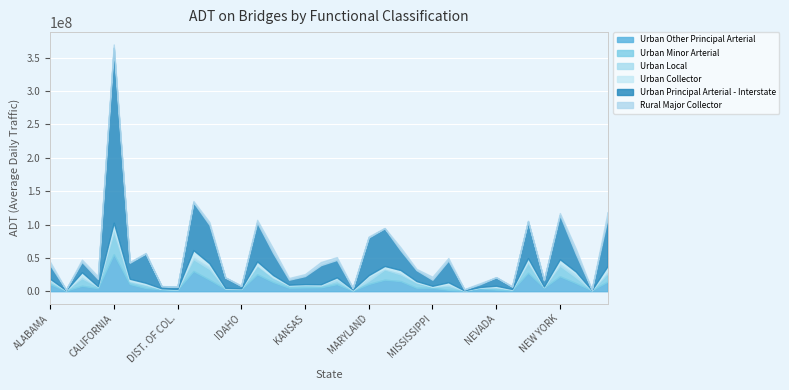

At which category is the sum across all series the highest?

CALIFORNIA